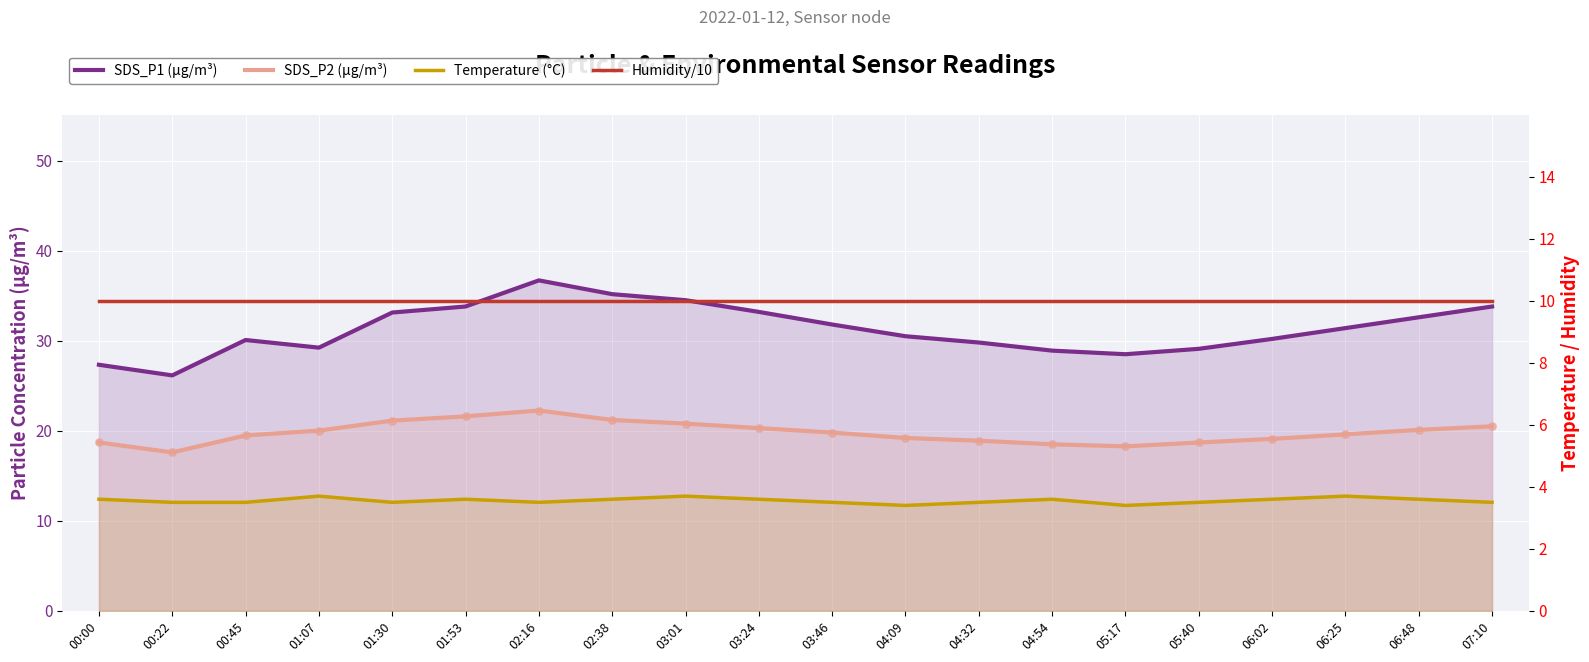

Which series has the widest spread of Y values?

SDS_P1 (µg/m³)